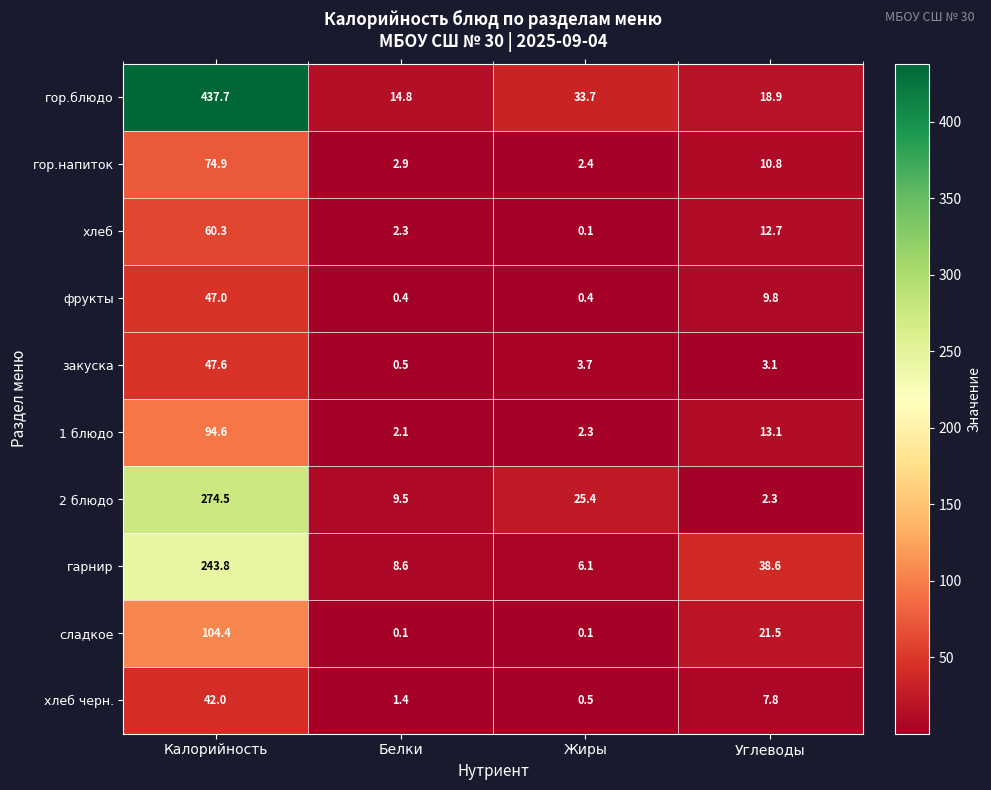

Which series has the largest total across all categories?

гор.блюдо